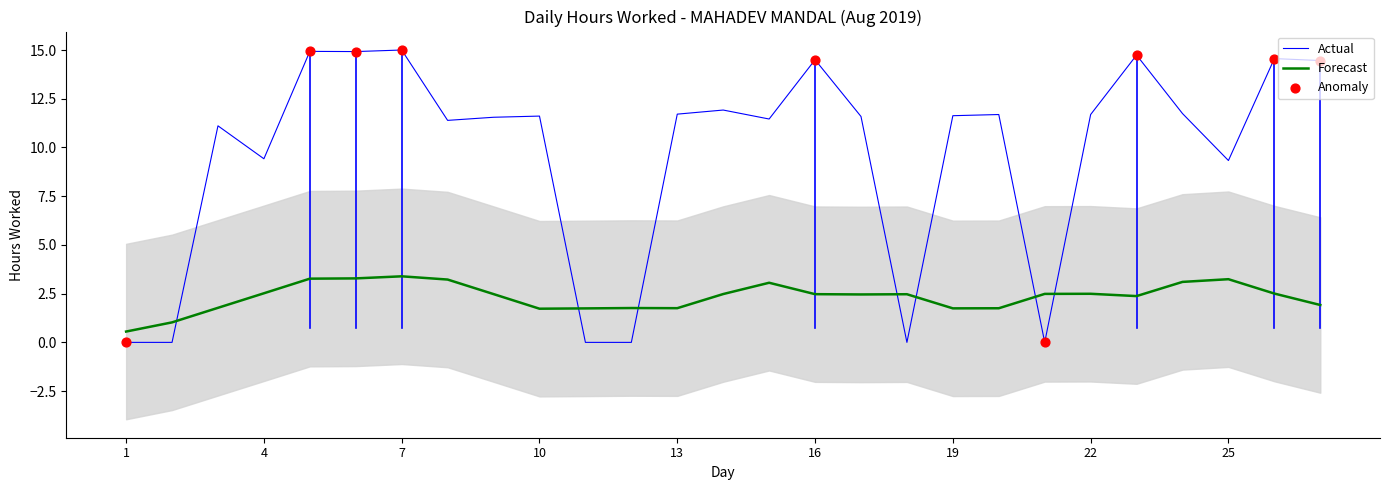

What is the change in value from 12 to 27?

+14.5